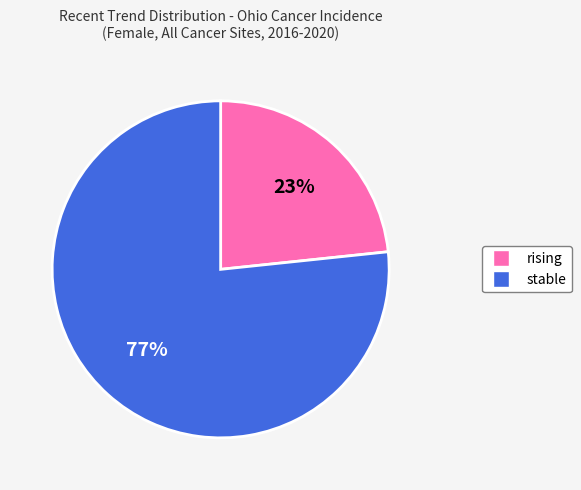

Approximately how many times larger is the value at stable compared to rising?

3.3